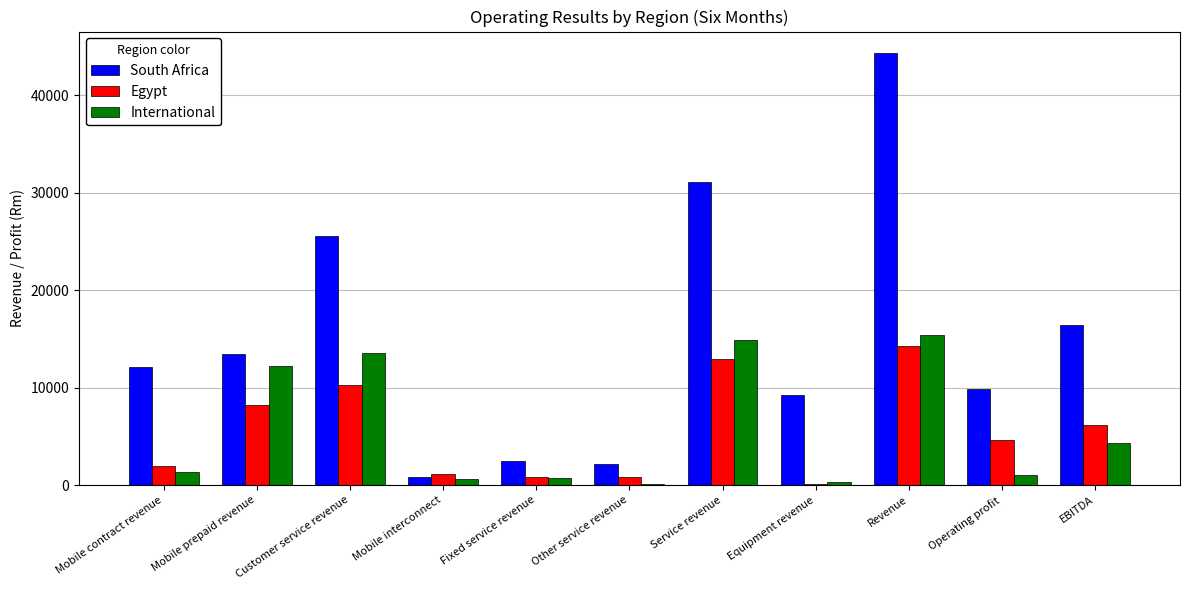

What is the sum of all South Africa values?

167379